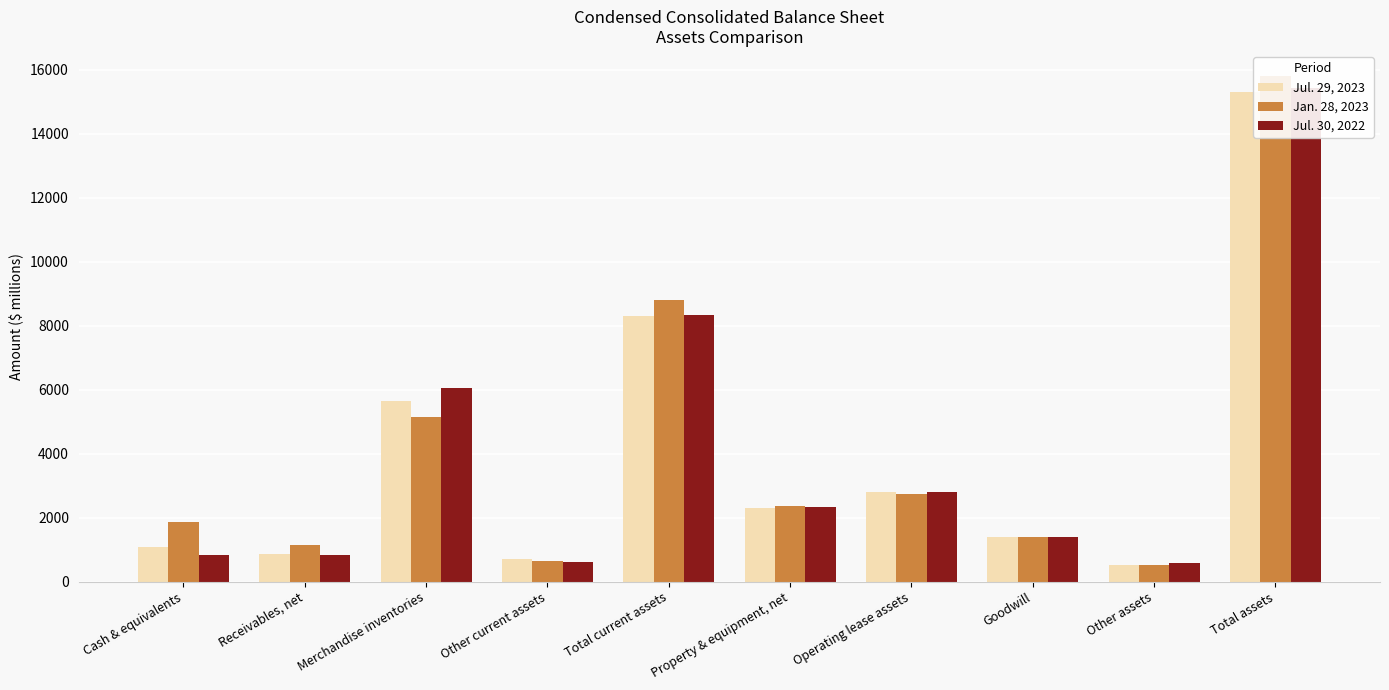

Between Cash & equivalents and Goodwill, which is larger?

Goodwill